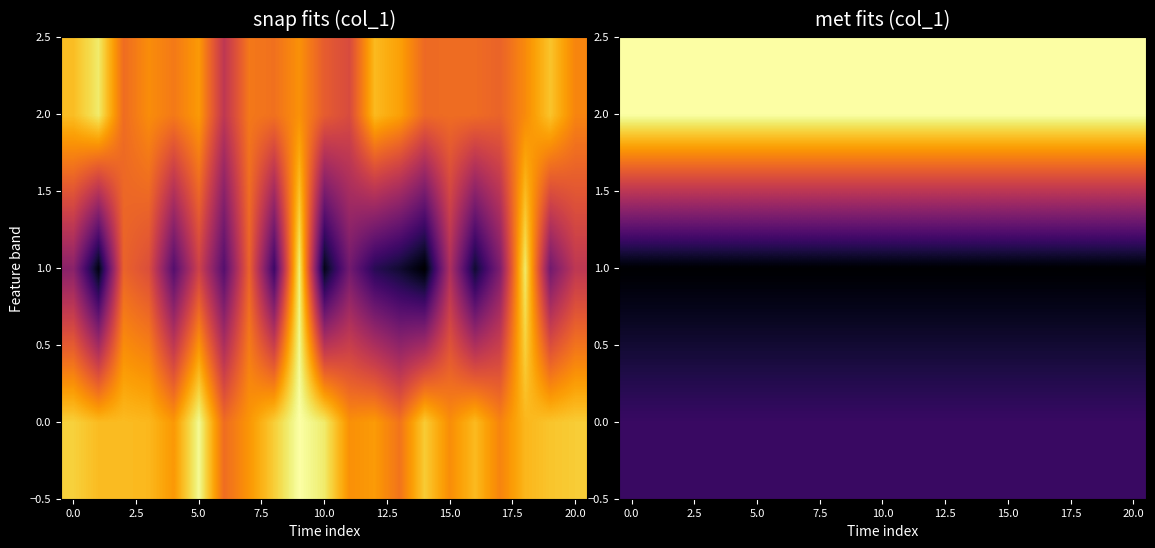

How many data points does each series have?

21